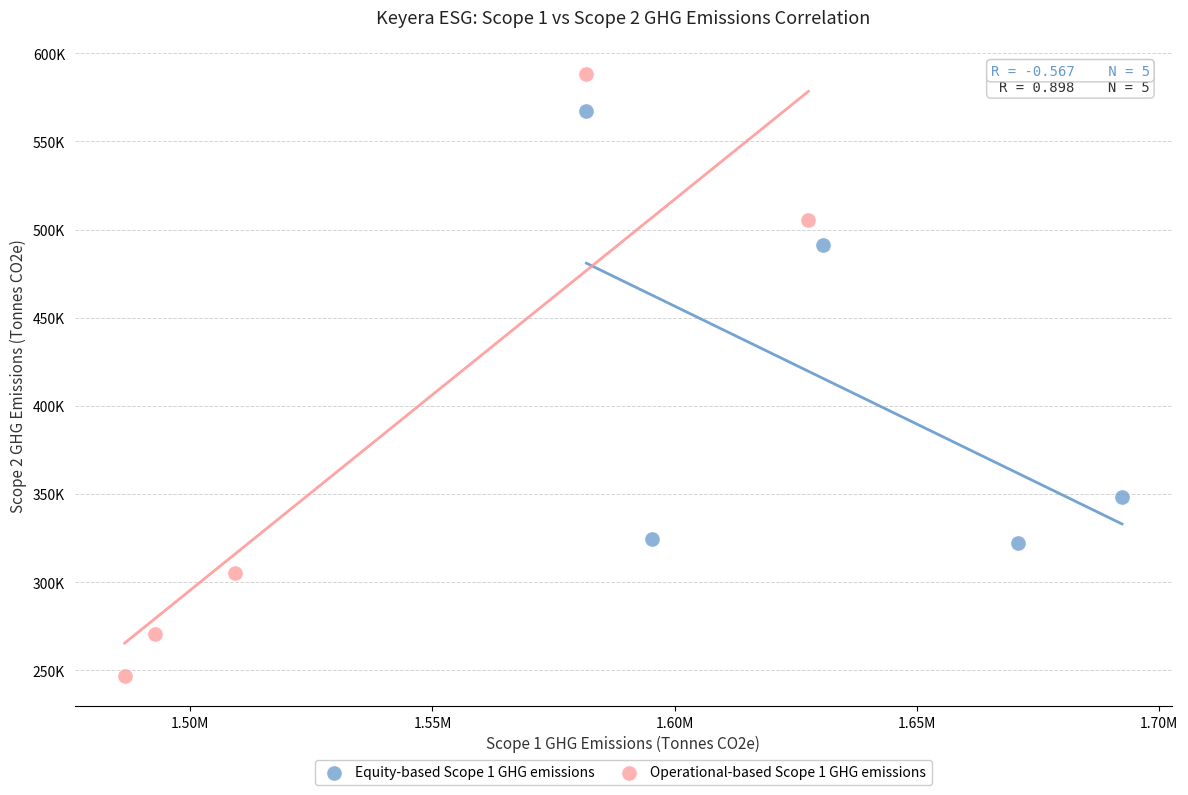

Which series reaches the maximum Y coordinate?

Operational-based Scope 1 GHG emissions